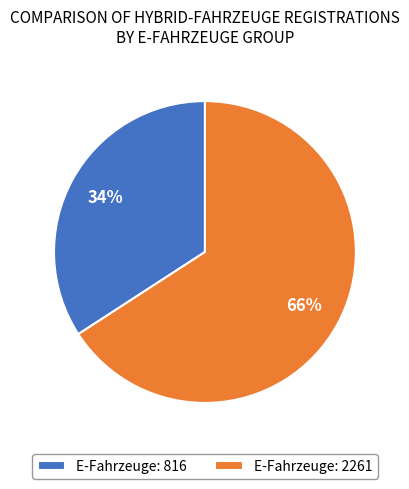

To the nearest percent, what is the average slice percentage?

50%